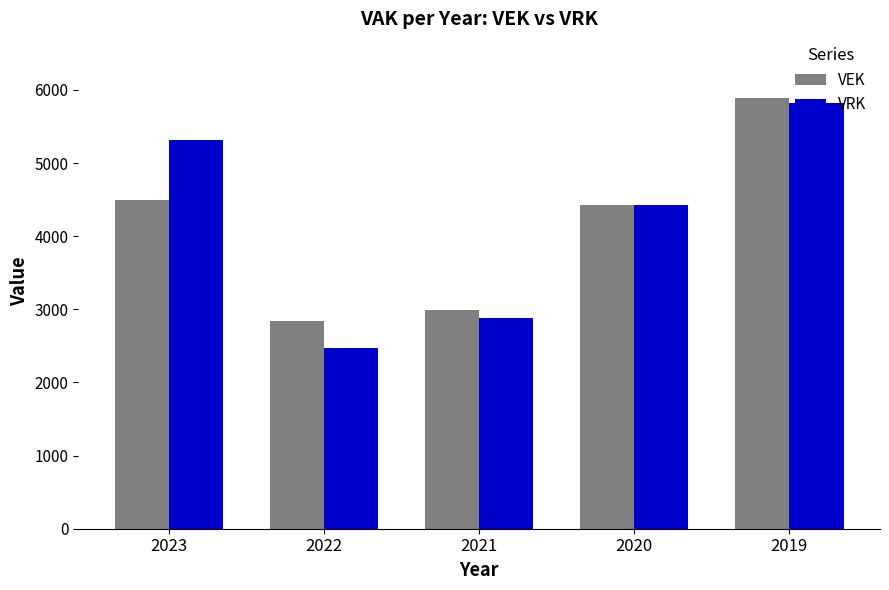

Rank the series at 2019 from highest to lowest value.

VEK, VRK